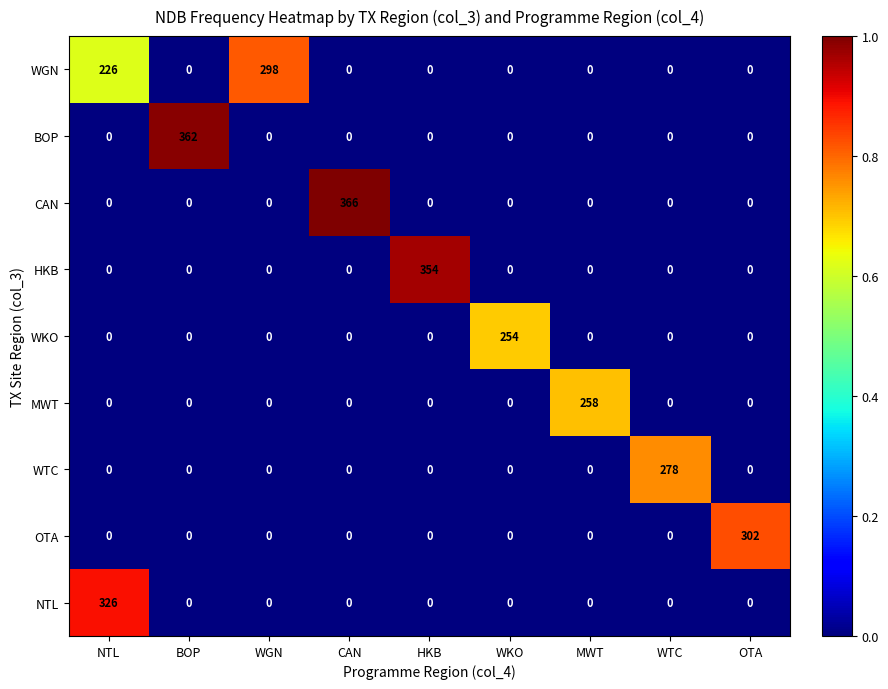

What is the approximate value of WTC at WTC, to the nearest 5?

280